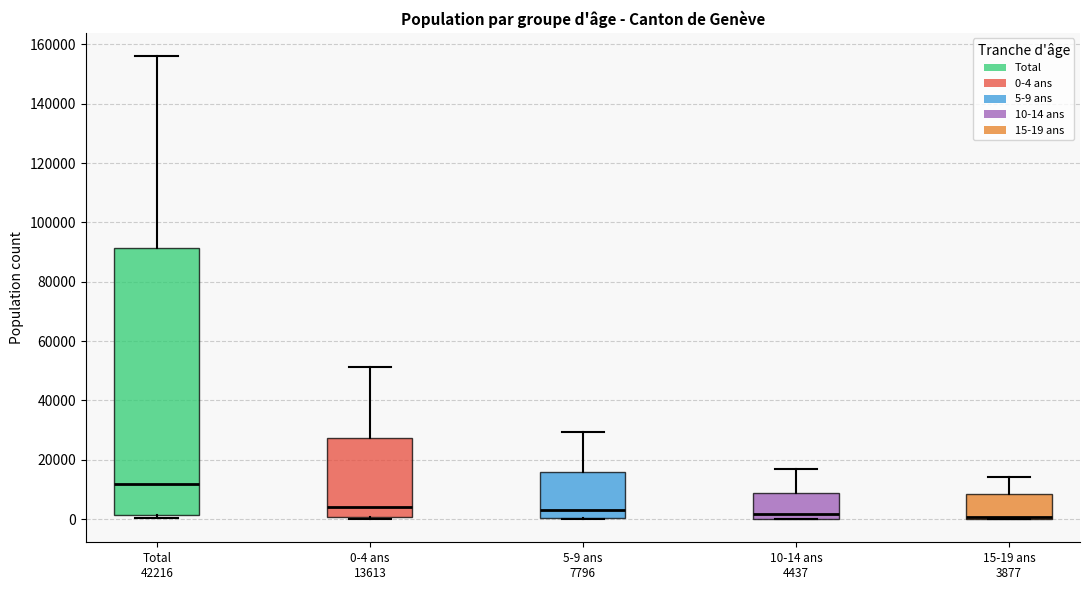

Which box is the tallest, from its lower edge to its upper edge?

Total 42216